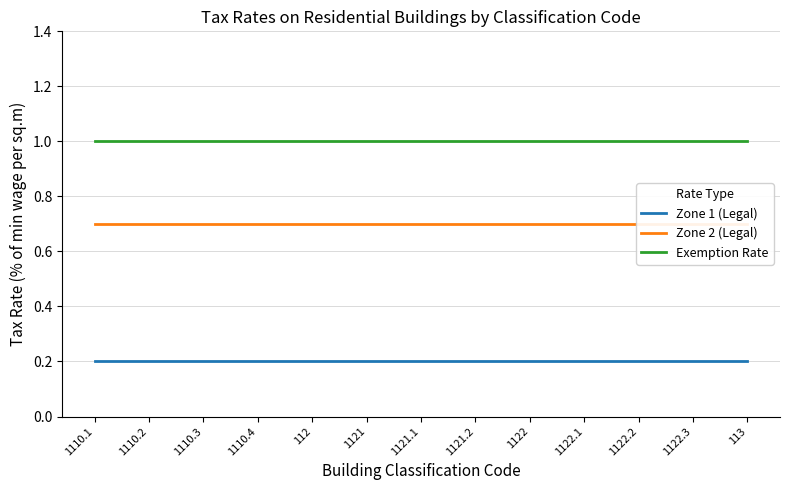

At which category does the chart reach its minimum across all series?

1110.1